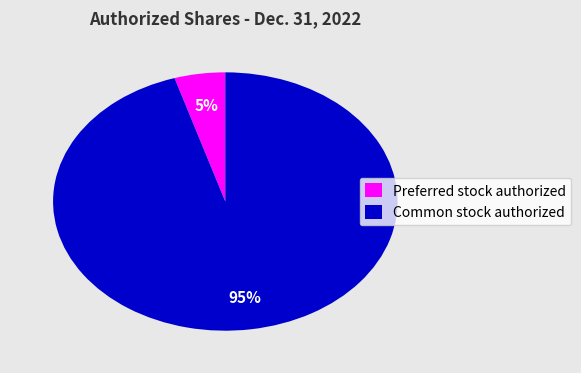

What is the smallest slice in the pie chart?

Preferred stock authorized